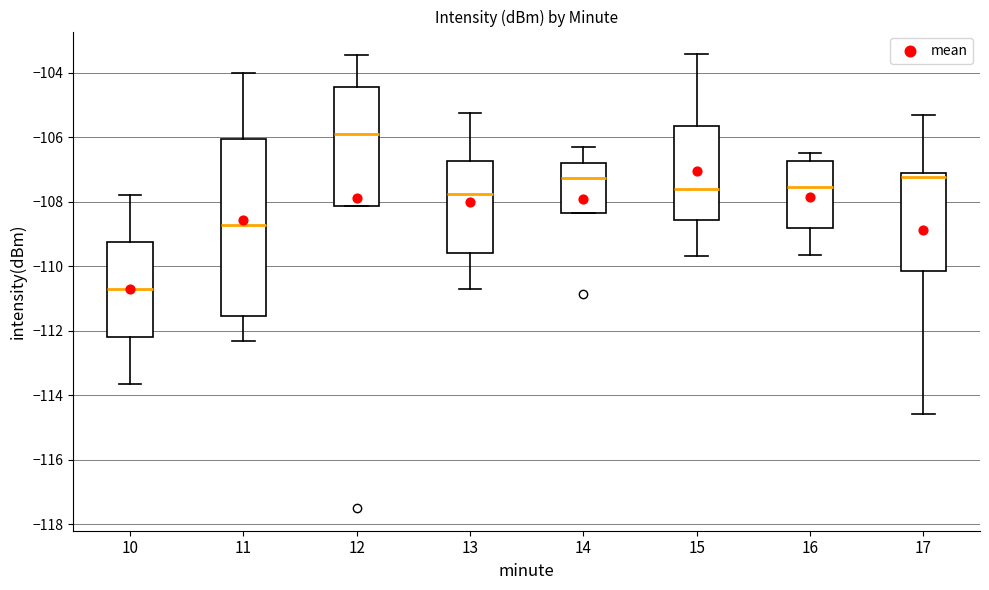

Reading left to right, transcribe this box plot: for each box, give where its median line is, the range the box spans, and where its two whiskers end, as read against the y-axis. The values are not printed on the chart, so give them approximately, as read against the axis.

10: median -110.8, box -112.2 to -109.2, whiskers -113.6 to -107.8
11: median -108.8, box -111.6 to -106.0, whiskers -112.4 to -104.0
12: median -106.0, box -108.2 to -104.4, whiskers -108.2 to -103.4
13: median -107.8, box -109.6 to -106.8, whiskers -110.8 to -105.2
14: median -107.2, box -108.4 to -106.8, whiskers -108.4 to -106.4
15: median -107.6, box -108.6 to -105.6, whiskers -109.6 to -103.4
16: median -107.6, box -108.8 to -106.8, whiskers -109.6 to -106.4
17: median -107.2, box -110.2 to -107.0, whiskers -114.6 to -105.4